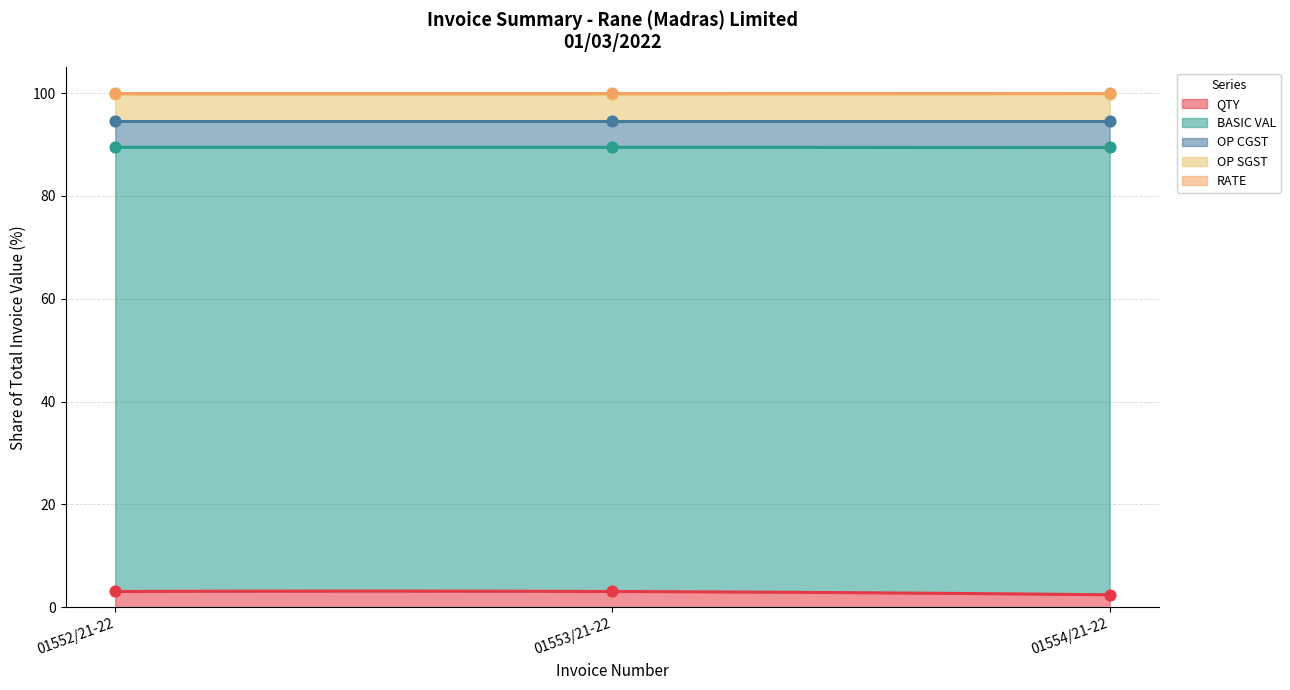

What is the maximum value for QTY?

3.1